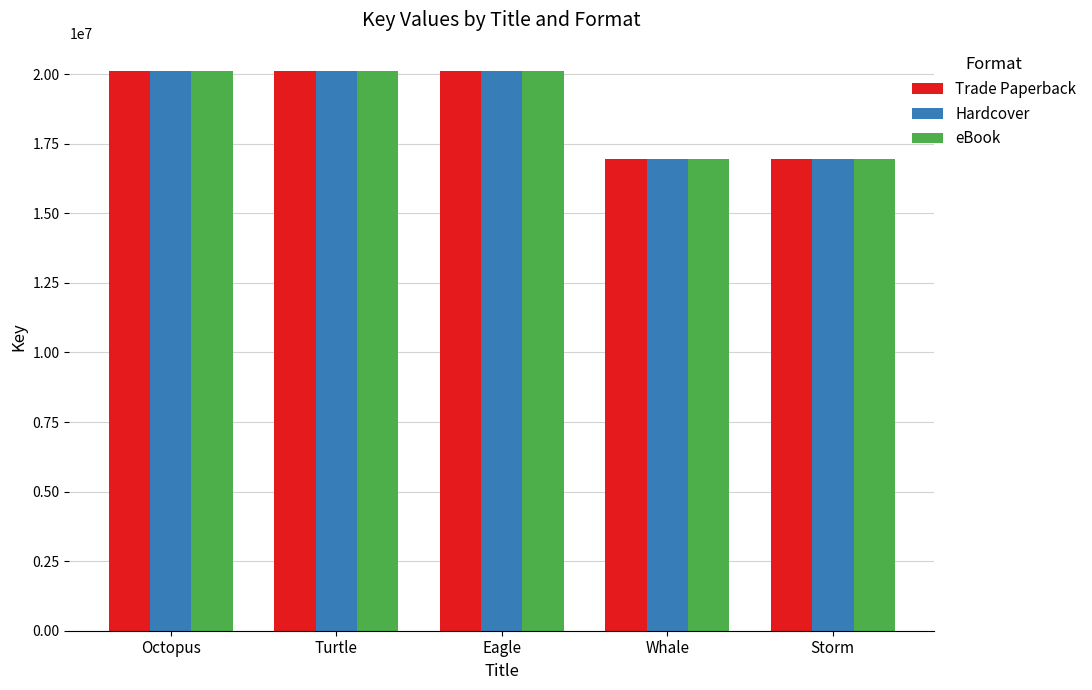

How many groups of bars are there?

5